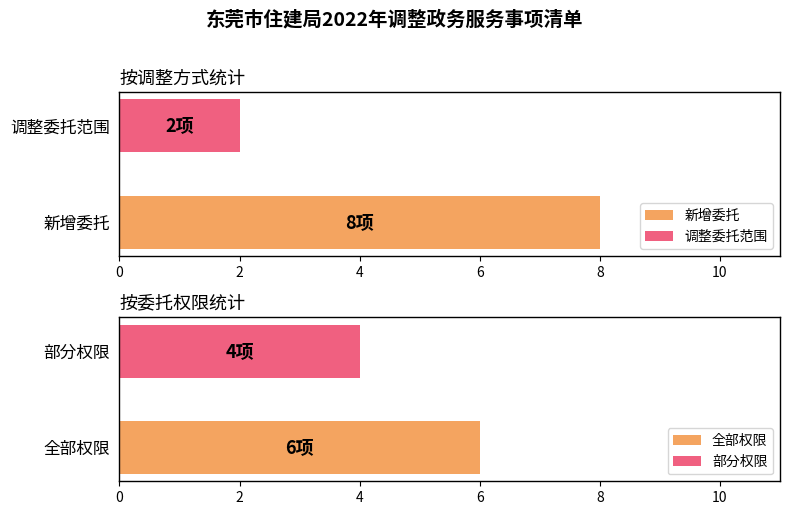

What is the difference between the highest and lowest values at 新增委托?

6